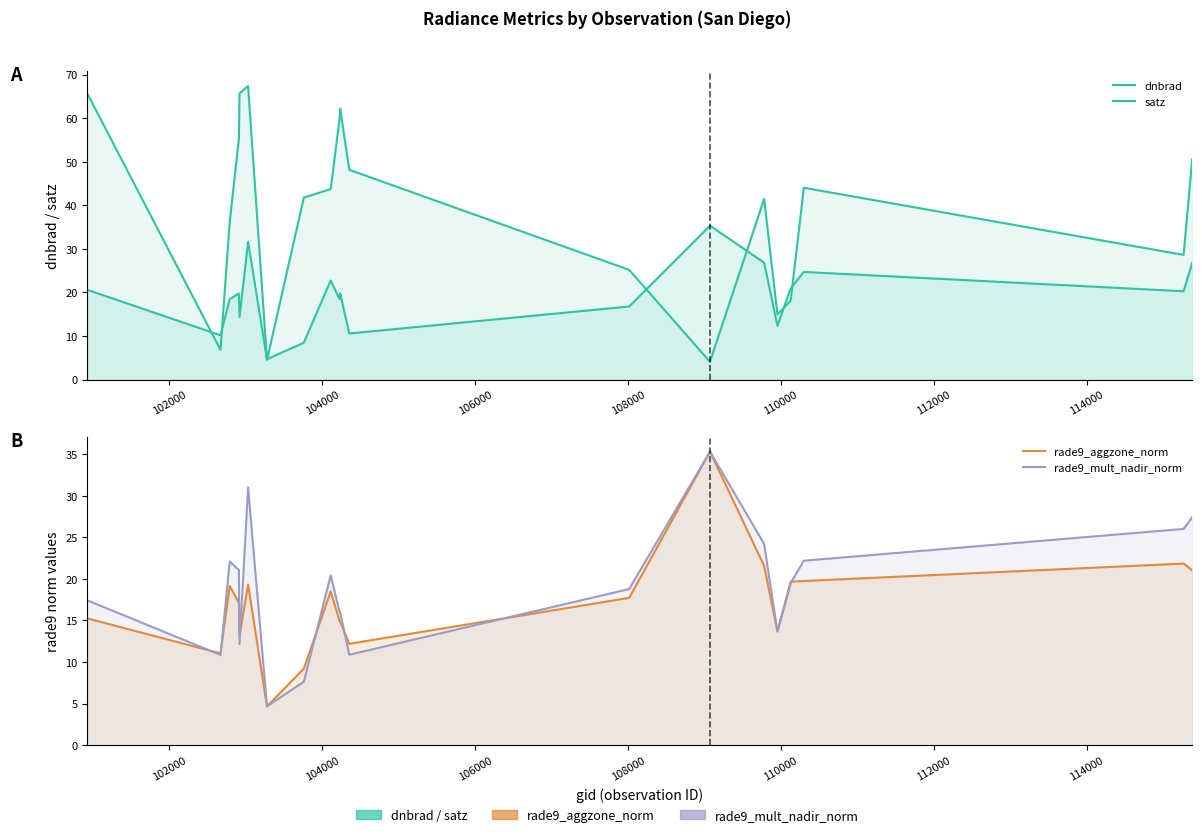

What is the greatest value displayed?

67.4